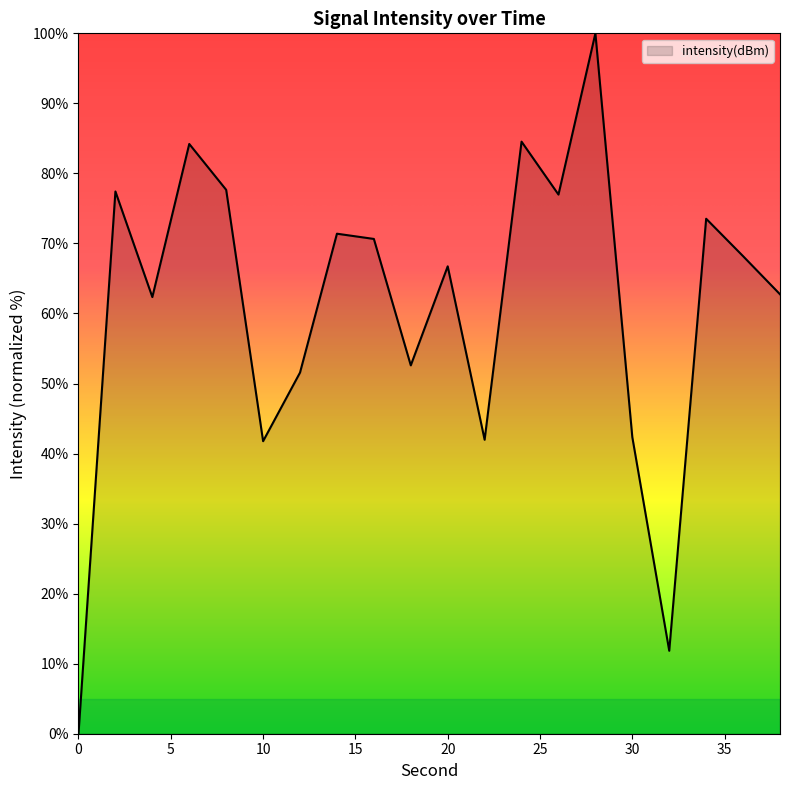

What is the difference between the maximum and second lowest values?

88.2